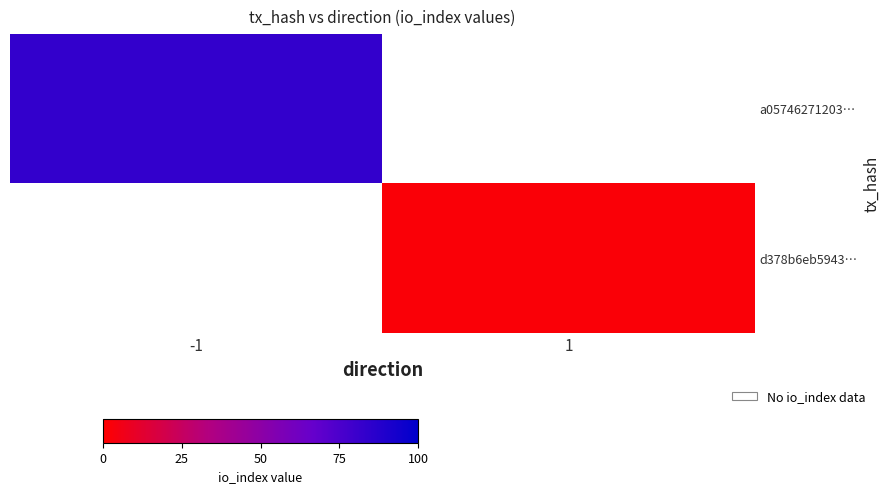

How many values in d378b6eb5943… are above zero?

1